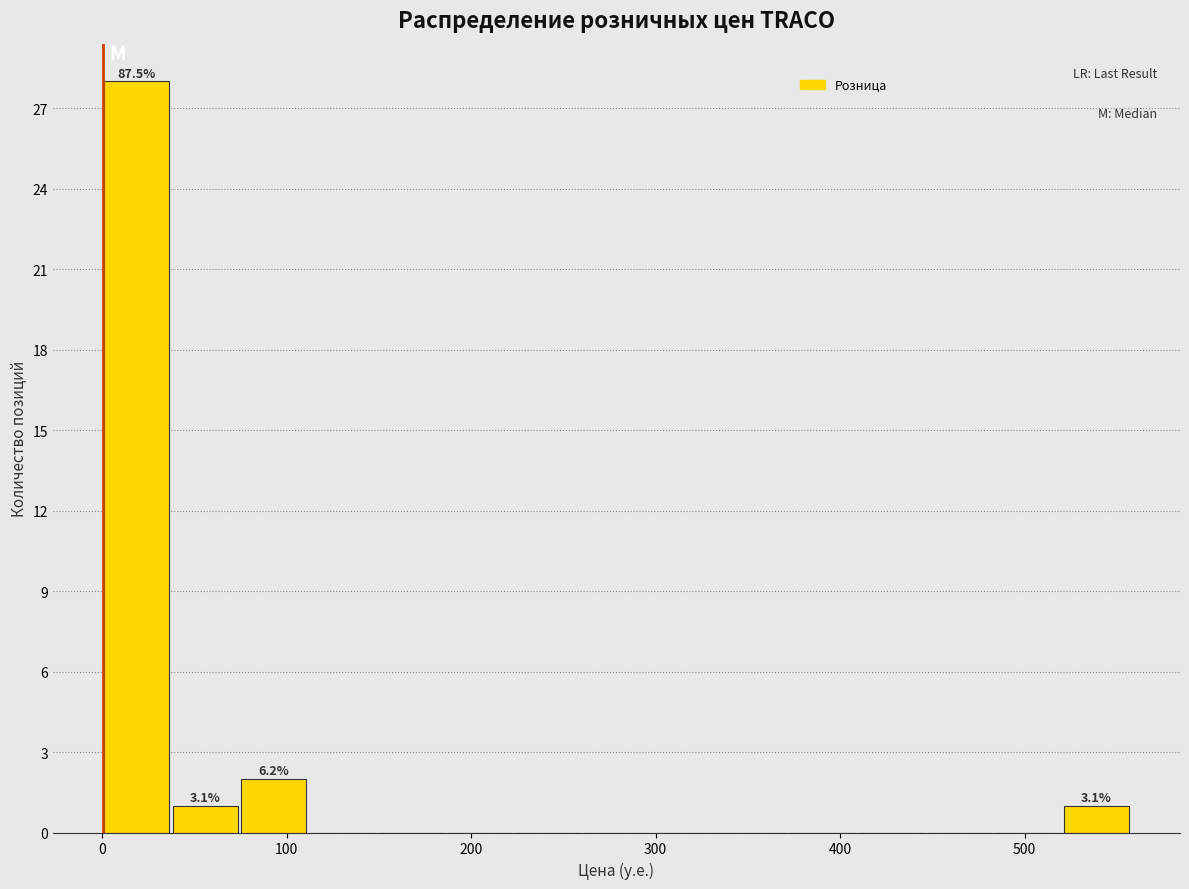

Read against the x-axis, roughly where is the centre of the tallest bar?

20